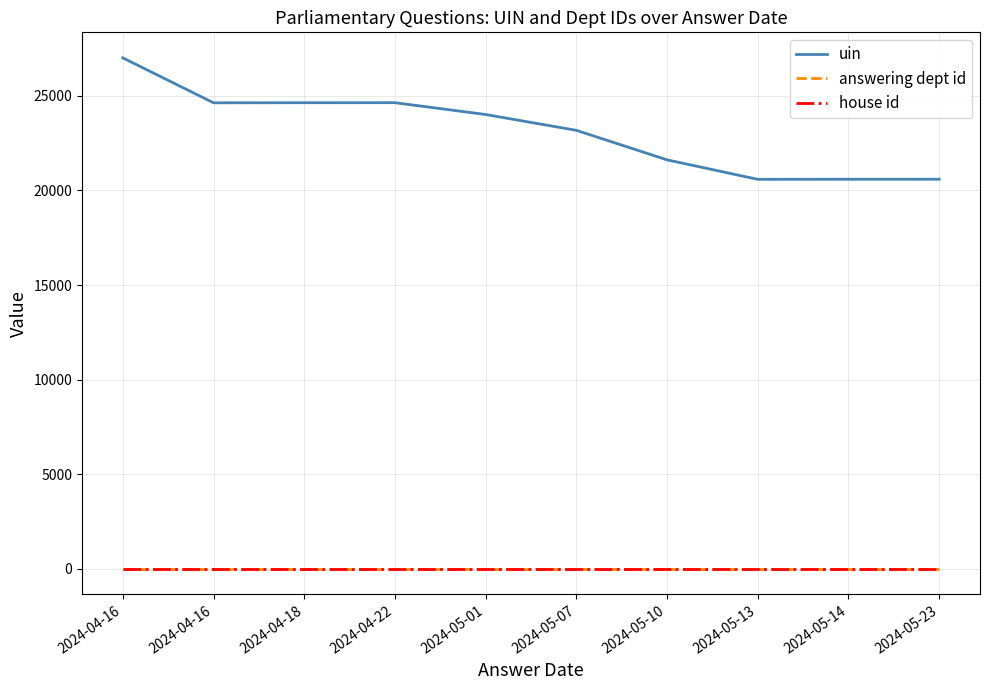

What are all the series names shown in the legend?

uin, answering dept id, house id